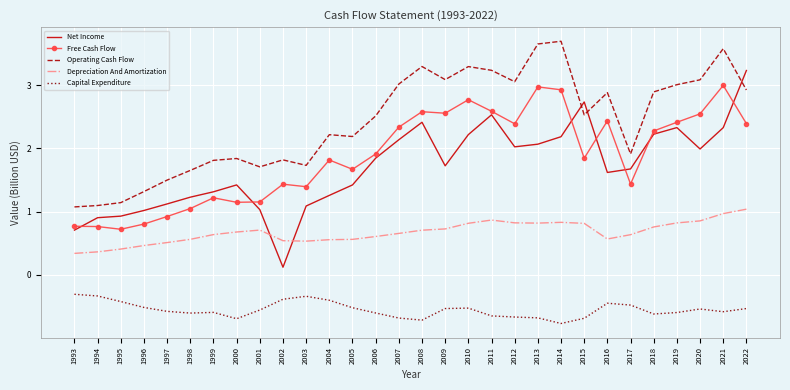

True or false: Depreciation And Amortization has a value of 1.4 at 2015.

False